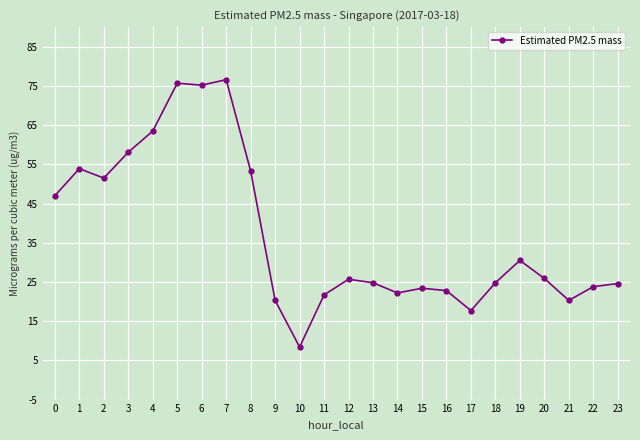

At which category does the chart reach its peak across all series?

7